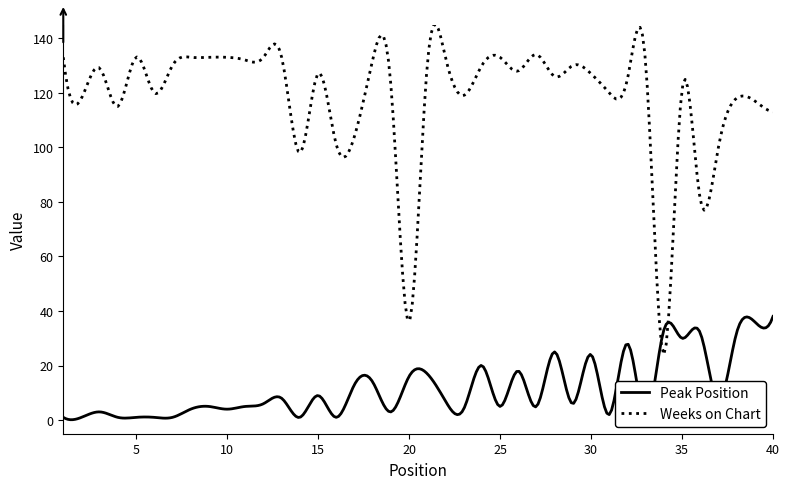

What is the average value of the Weeks on Chart series?

118.2